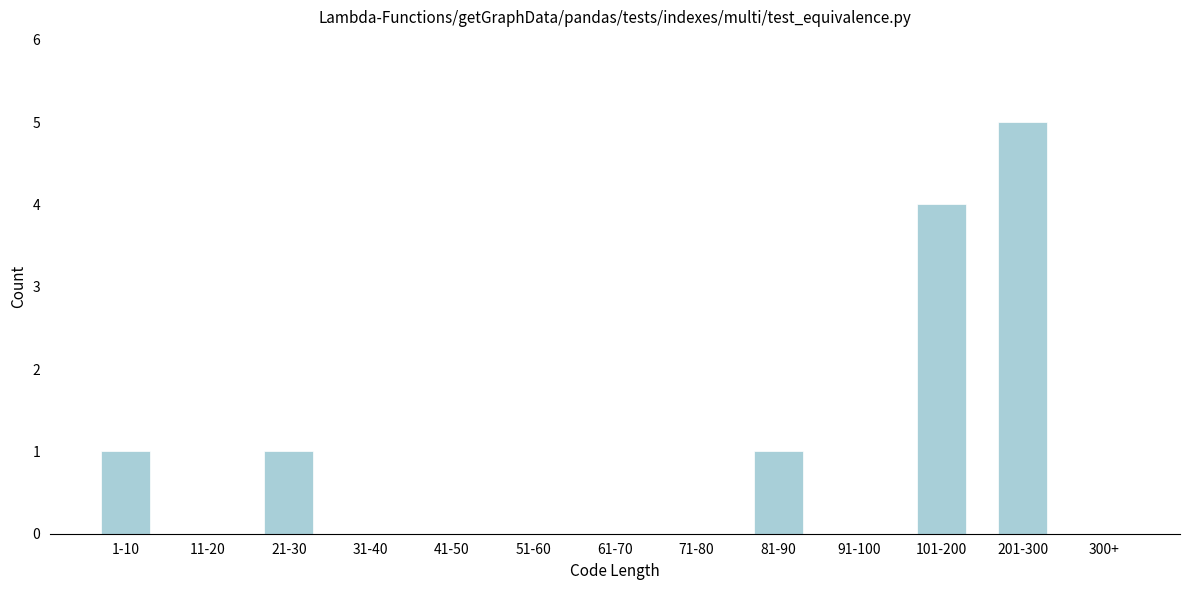

Reading right to left, transcribe all the data shown in this chart.

300+=0	201-300=5	101-200=4	91-100=0	81-90=1	71-80=0	61-70=0	51-60=0	41-50=0	31-40=0	21-30=1	11-20=0	1-10=1